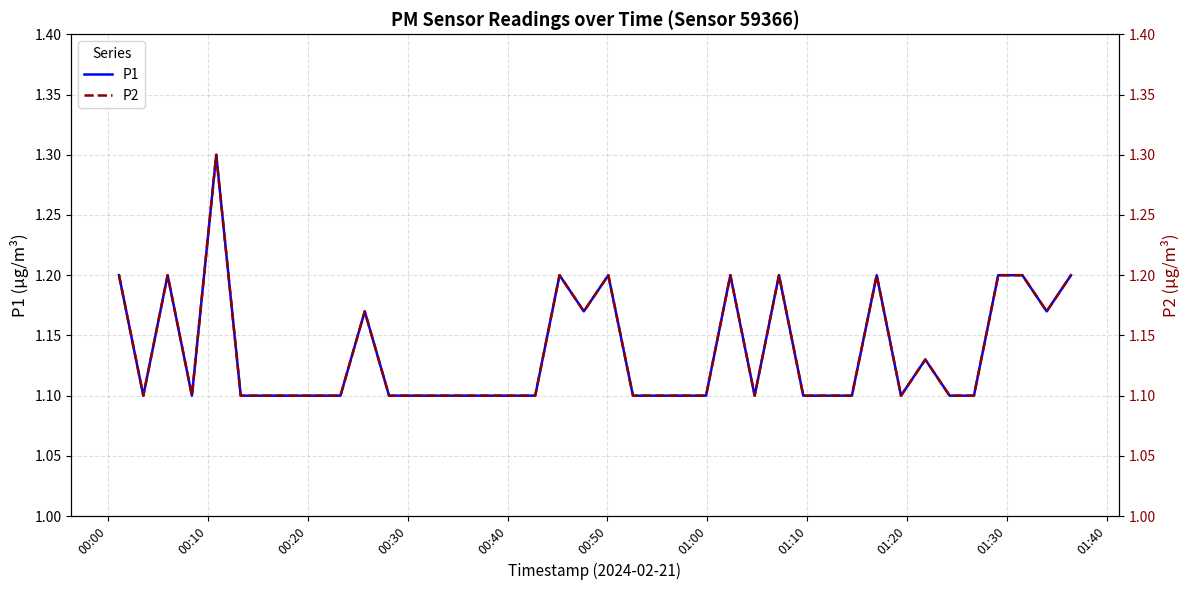

The value of P2 at 37 is 1.9. True or false?

False